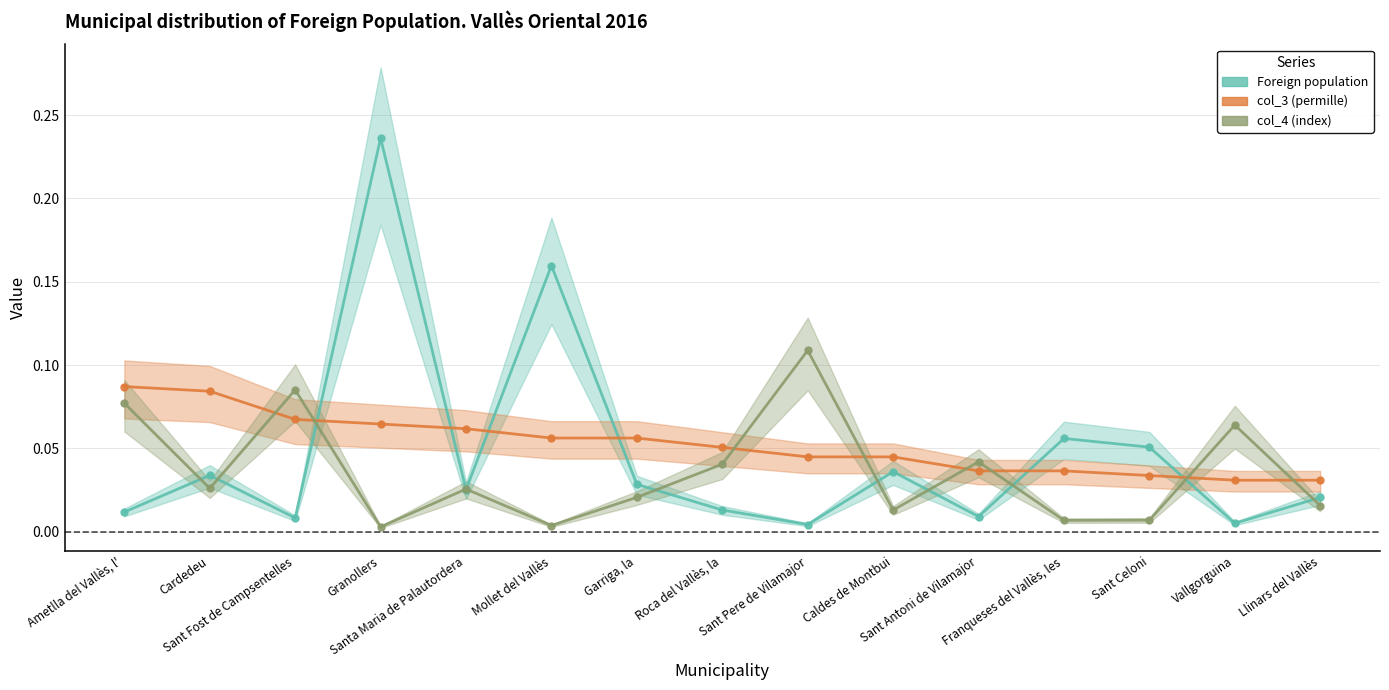

Reading right to left, what are all the values shown in this chart?

Foreign population: 0.0	0.0	0.1	0.1	0.0	0.0	0.0	0.0	0.0	0.2	0.0	0.2	0.0	0.0	0.0
col_3 (permille): 0.0	0.0	0.0	0.0	0.0	0.0	0.0	0.1	0.1	0.1	0.1	0.1	0.1	0.1	0.1
col_4 (index): 0.0	0.1	0.0	0.0	0.0	0.0	0.1	0.0	0.0	0.0	0.0	0.0	0.1	0.0	0.1